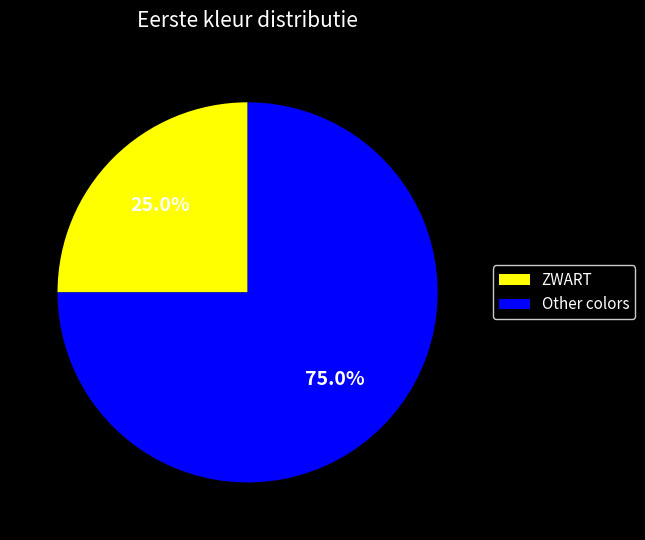

What is the smallest slice in the pie chart?

ZWART